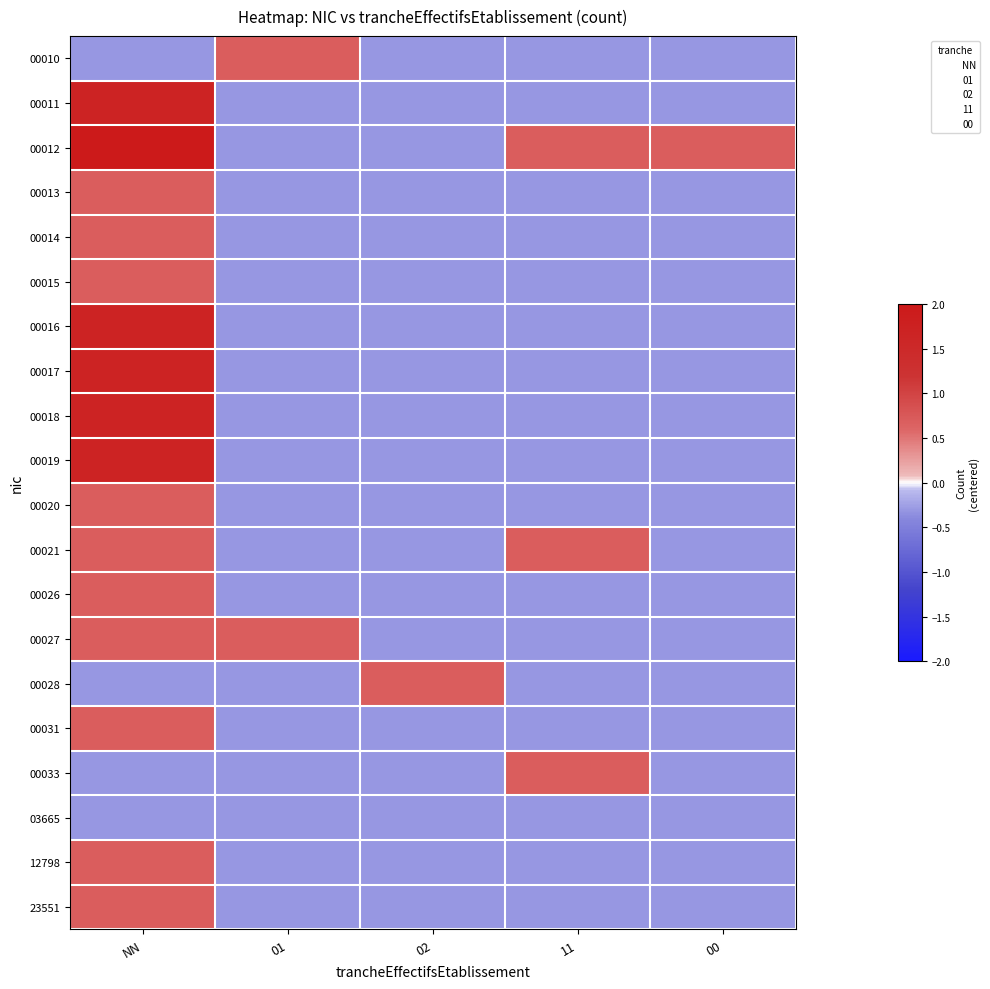

Which series has the largest total across all categories?

00012